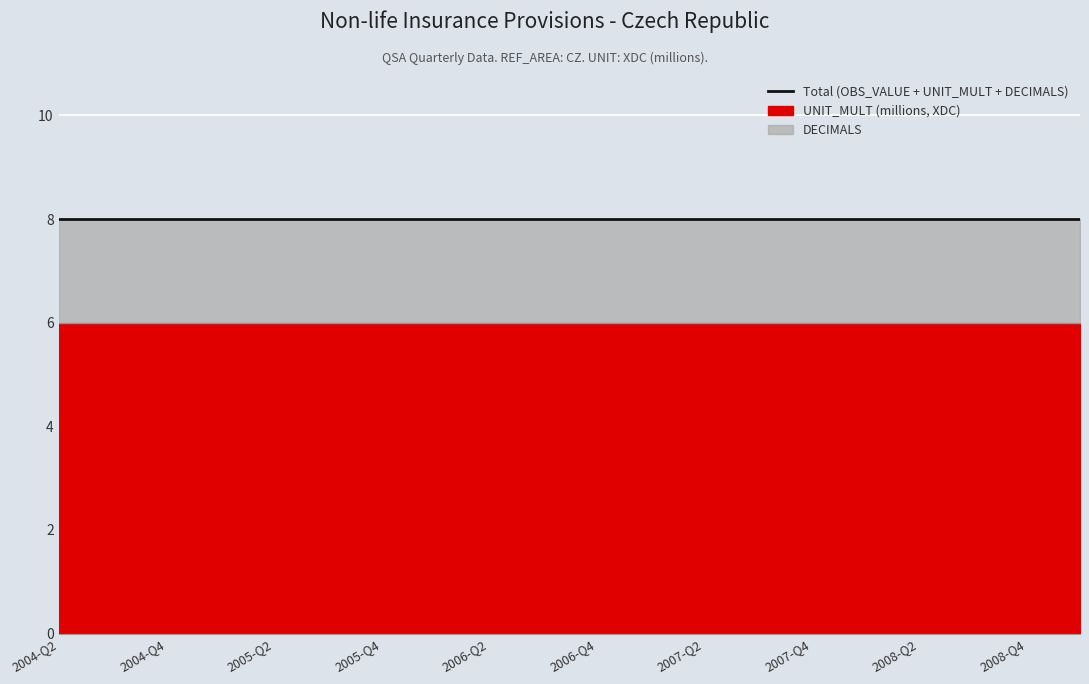

What is the greatest value displayed?

6